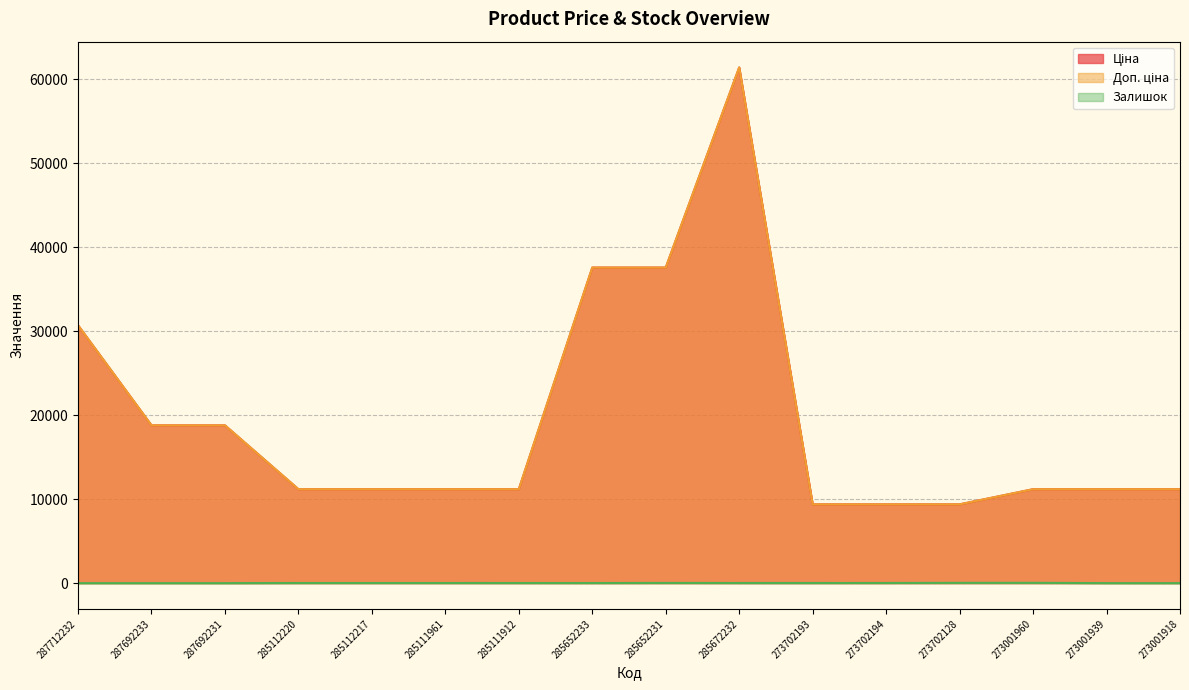

Reading left to right, transcribe all the data shown in this chart.

Ціна: 30717.1	18796.8	18796.8	11188.2	11188.2	11188.2	11188.2	37593.6	37593.6	61434.3	9384.0	9384.0	9384.0	11188.2	11188.2	11188.2
Доп. ціна: 30717.1	18796.8	18796.8	11188.2	11188.2	11188.2	11188.2	37593.6	37593.6	61434.3	9384.0	9384.0	9384.0	11188.2	11188.2	11188.2
Залишок: 0.0	0.0	0.0	17.0	17.0	17.0	15.0	13.0	23.0	16.0	16.0	18.0	34.0	38.0	1.0	0.0